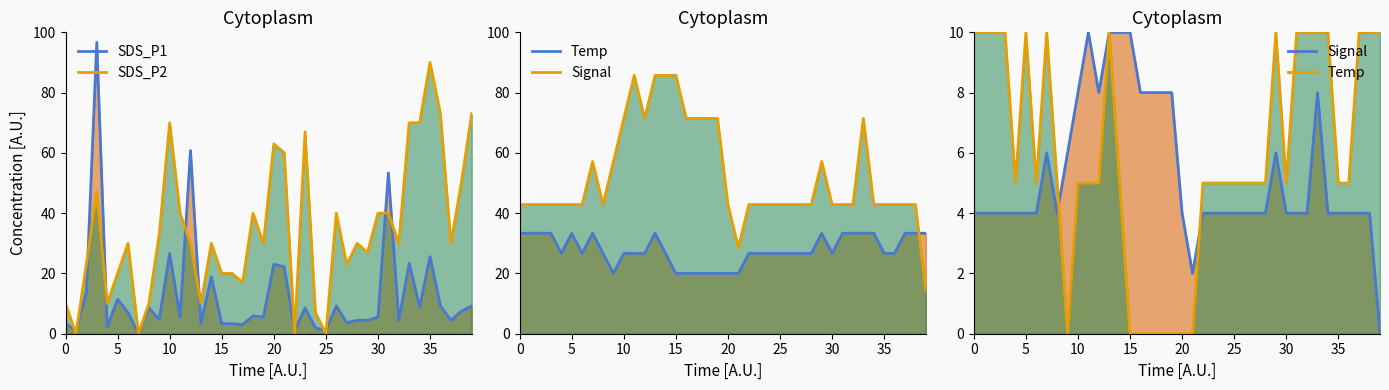

What are all the series names shown in the legend?

SDS_P1, SDS_P2, Temp, Signal